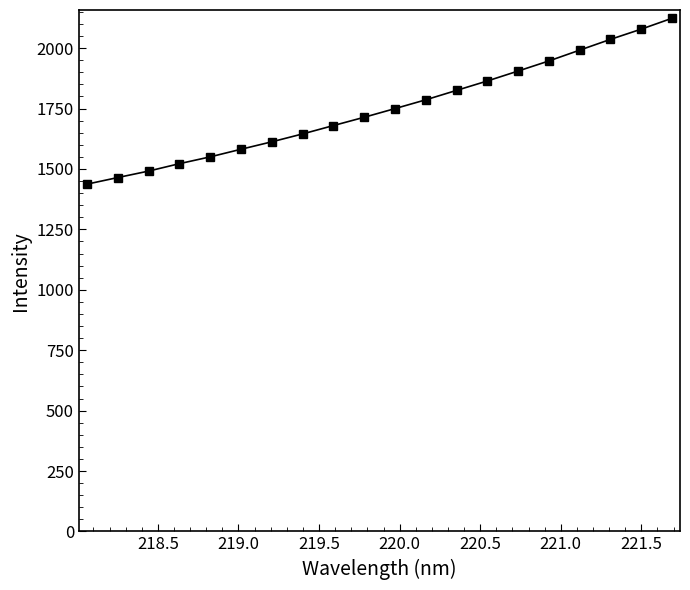

What is the sum of all values?

35005.7